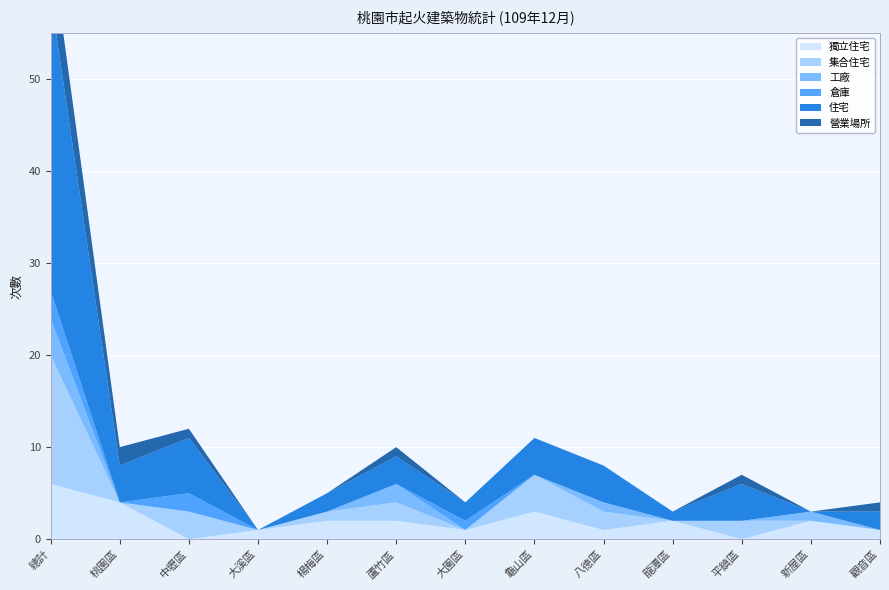

Reading left to right, extract all data points from this chart.

獨立住宅: 6	4	0	1	2	2	1	3	1	2	0	2	1
集合住宅: 14	0	3	0	1	2	0	4	2	0	2	0	0
工廠: 4	0	0	0	0	2	0	0	1	0	0	1	0
倉庫: 3	0	2	0	0	0	1	0	0	0	0	0	0
住宅: 32	4	6	0	2	3	2	4	4	1	4	0	2
營業場所: 6	2	1	0	0	1	0	0	0	0	1	0	1